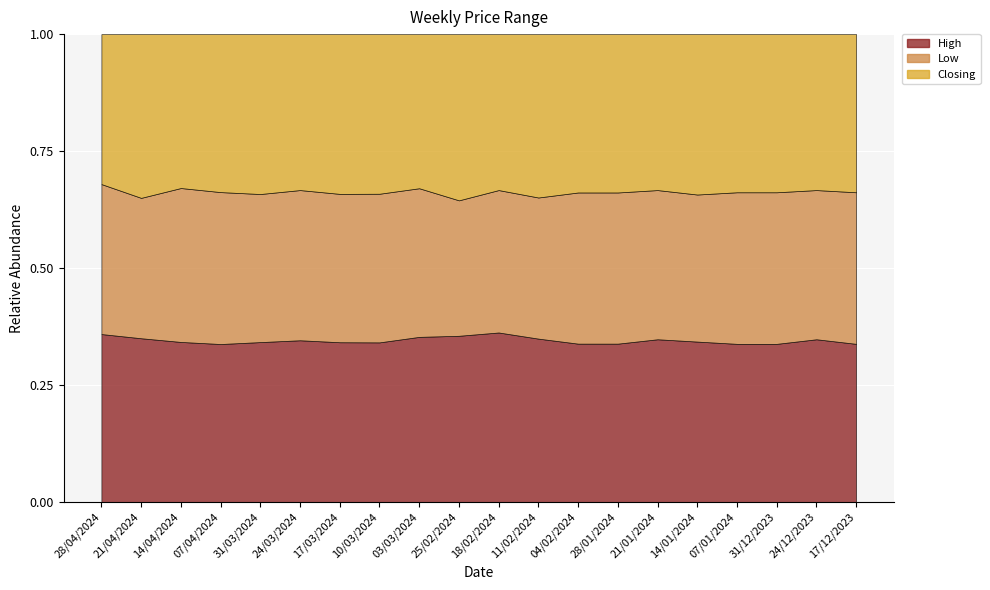

Rank the series by their average value, from lowest to highest.

Low, Closing, High